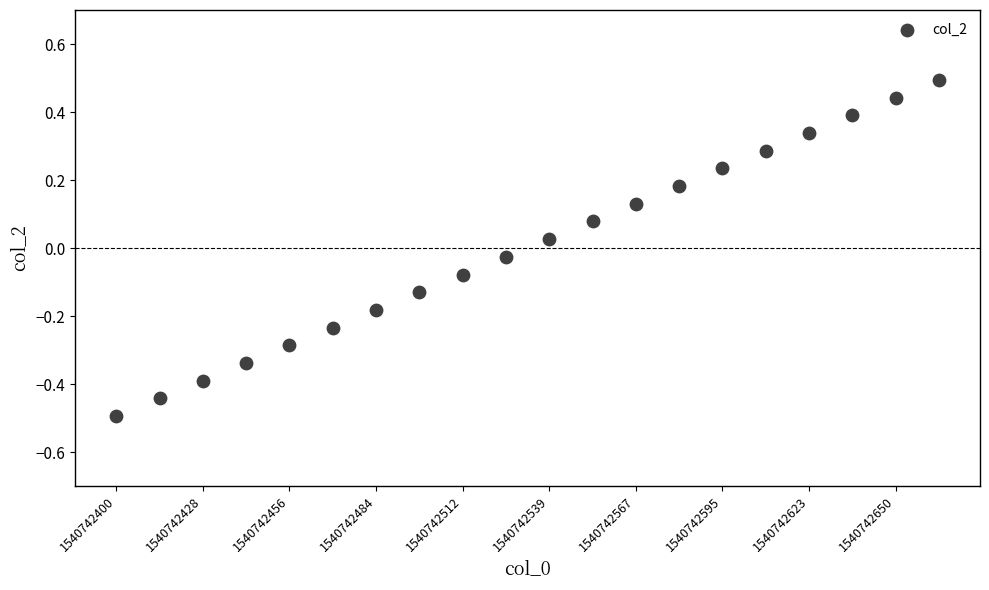

What is the range of Y values (max minus min)?

1.0